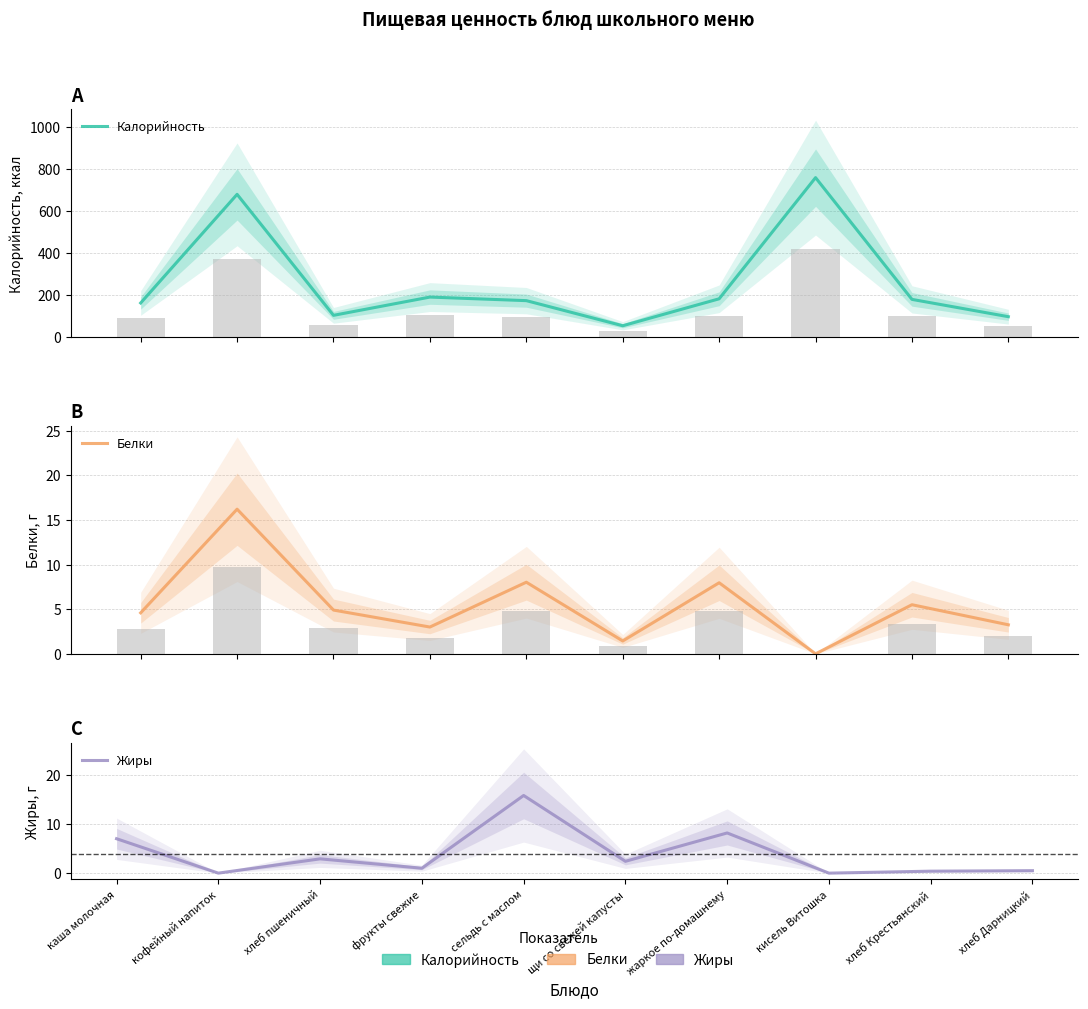

At how many categories does at least one series exceed 96?

9